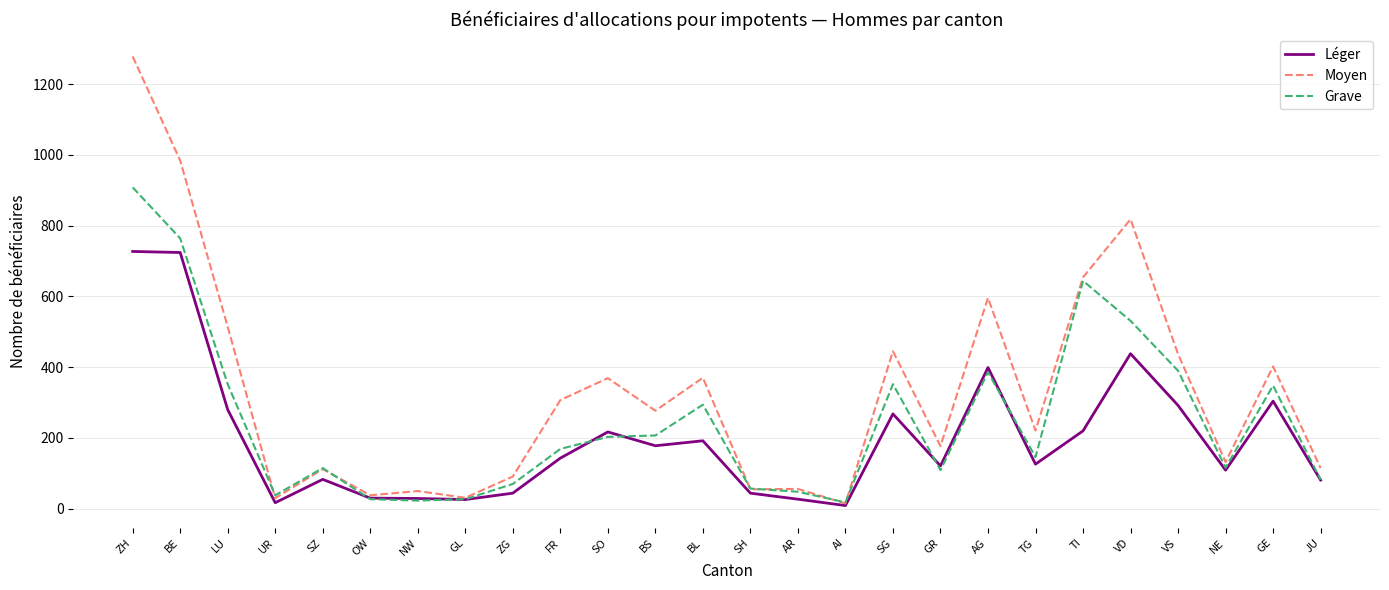

The value of Grave at VS is 96. True or false?

False